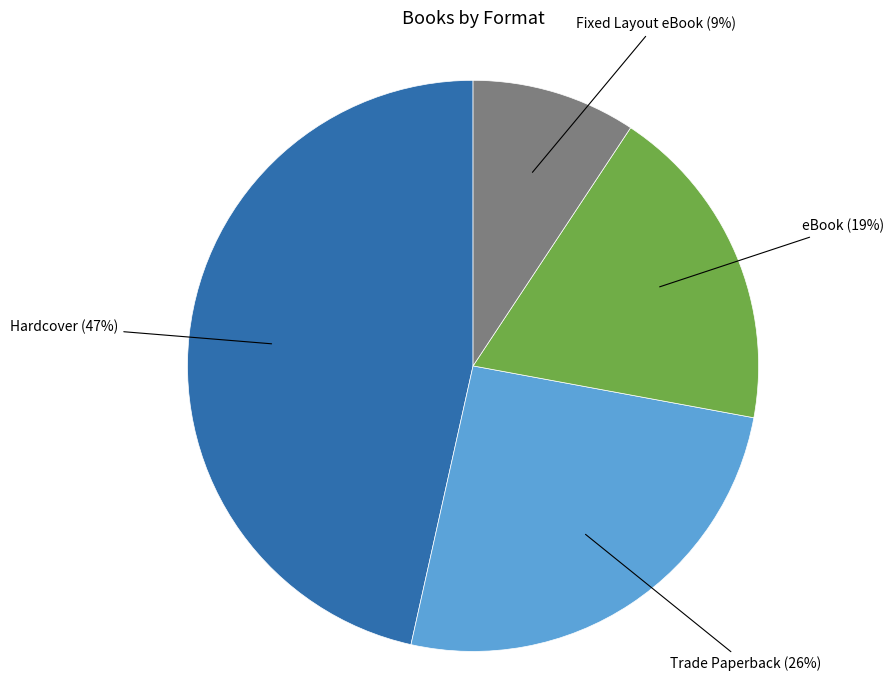

To the nearest percent, what is the combined percentage of Fixed Layout eBook and eBook?

28%